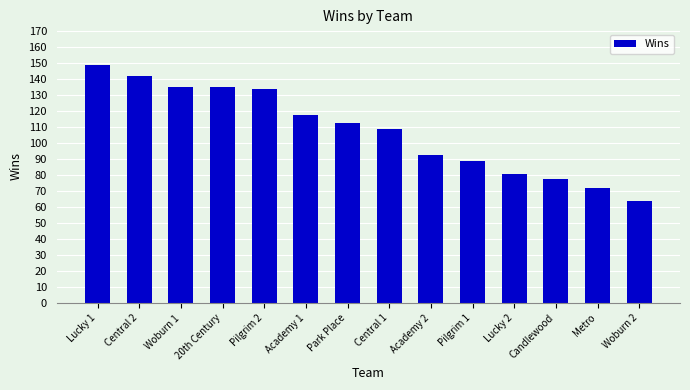

Is it true that the value at Lucky 2 is 20?

False